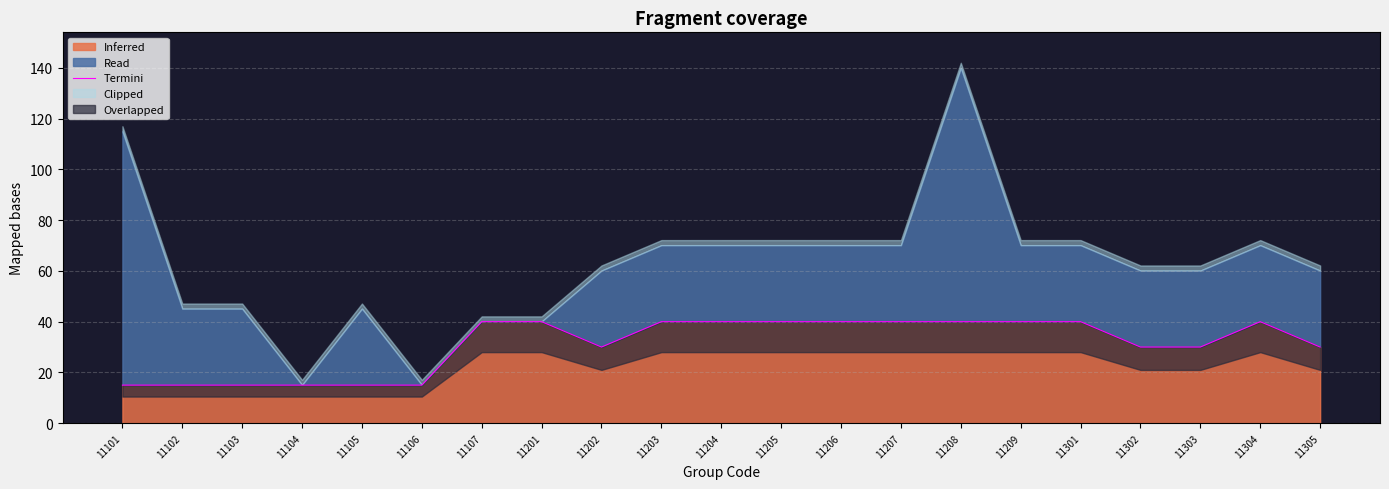

How many categories are shown in the chart?

21